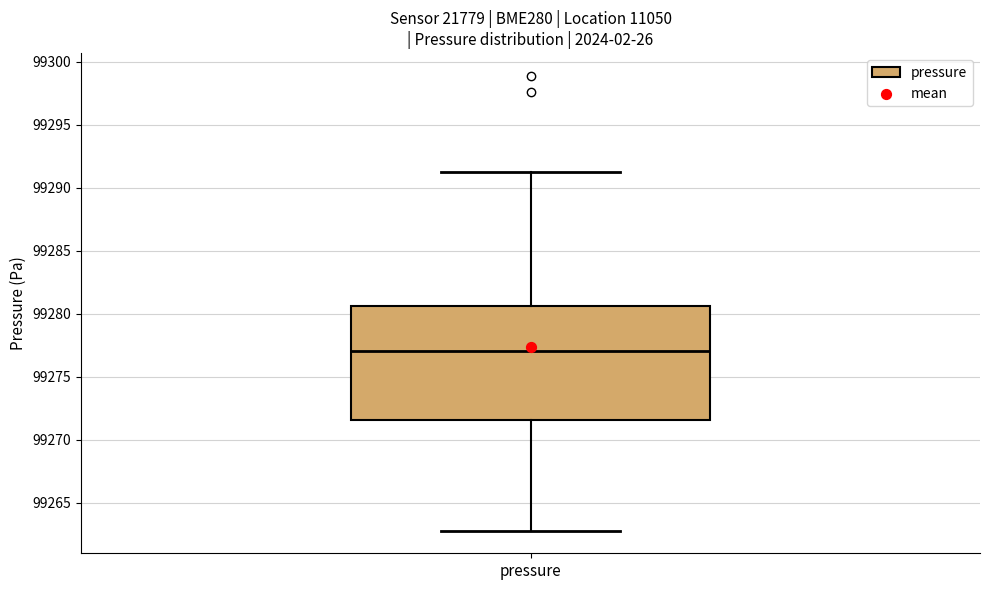

Read this box plot against the y-axis: the position of the median line, the range covered by the box, and the ends of both whiskers. The values are not printed on the chart, so give them approximately, as read against the axis.

median 99277.0, box 99271.5 to 99280.5, whiskers 99263.0 to 99291.0